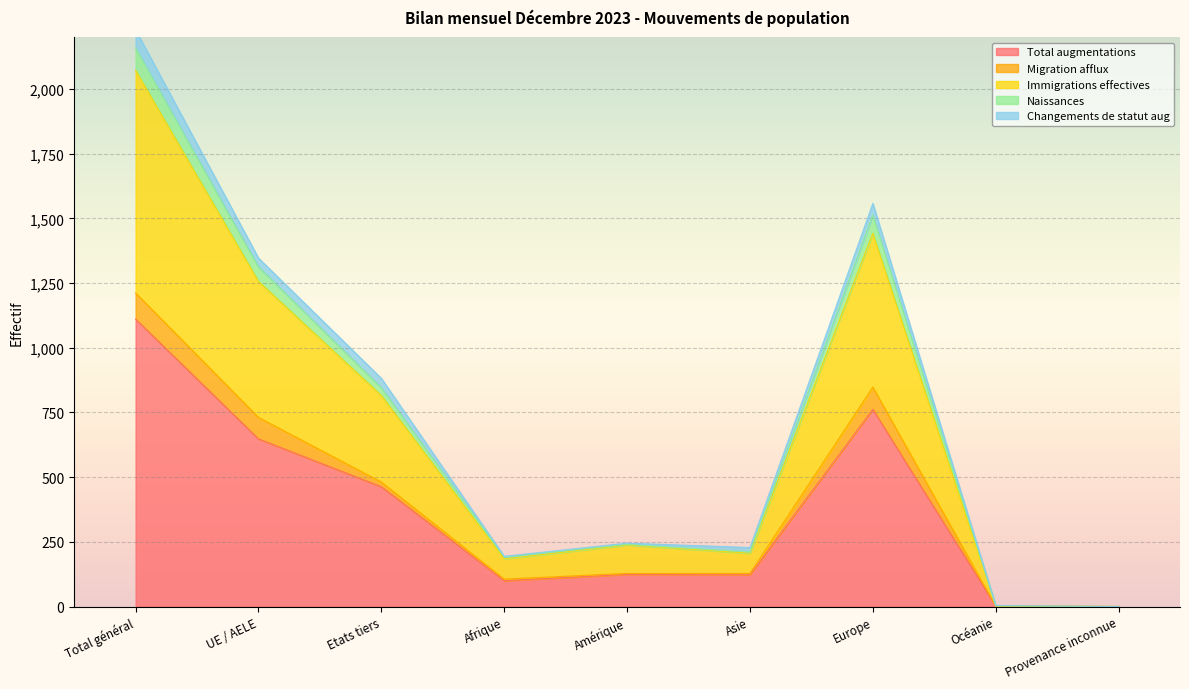

How many values in the Immigrations effectives series exceed 238?

4